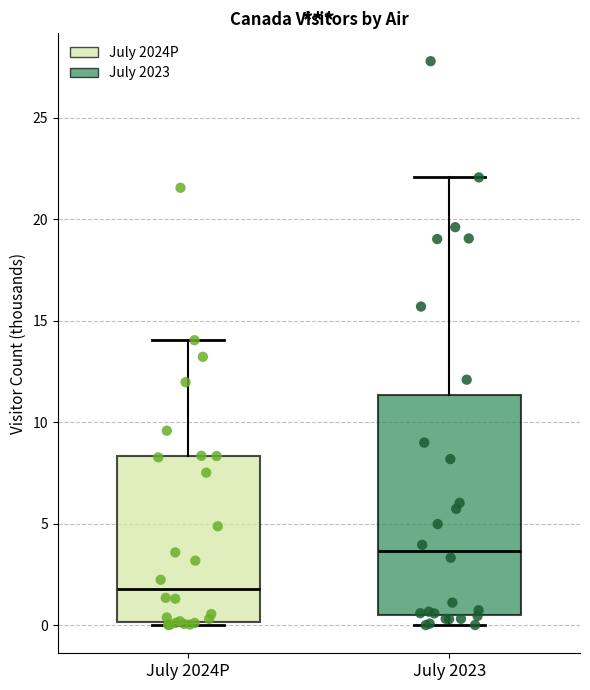

Reading left to right, read every box against the y-axis: the position of its median line, the range the box covers, and the ends of its whiskers. The values are not printed on the chart, so give them approximately, as read against the axis.

July 2024P: median 2.0, box 0.0 to 8.5, whiskers 0.0 to 14.0
July 2023: median 3.5, box 0.5 to 11.5, whiskers 0.0 to 22.0